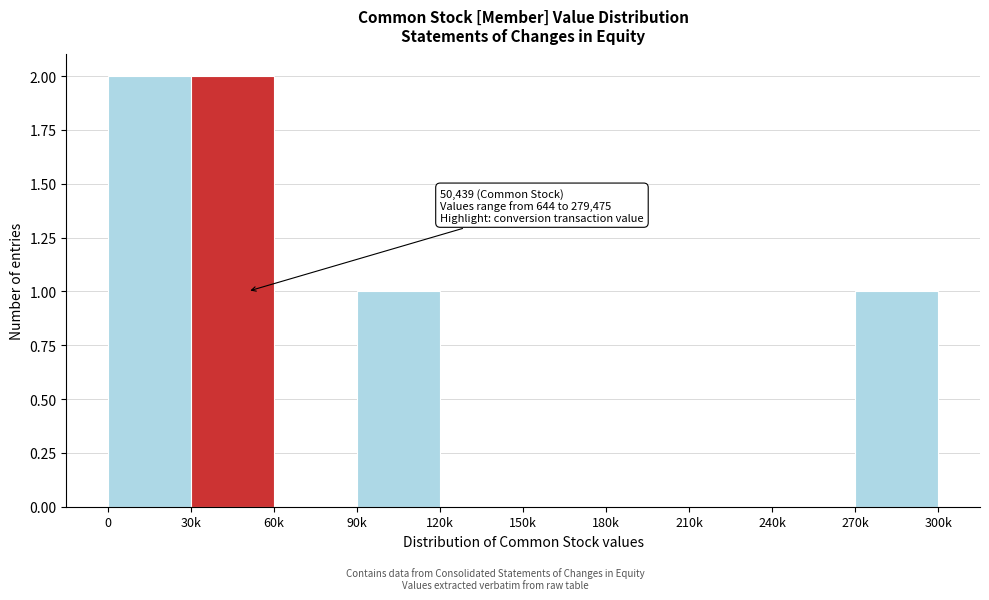

Reading left to right, what are all the values shown in this chart?

0=2	30k=2	60k=0	90k=1	120k=0	150k=0	180k=0	210k=0	240k=0	270k=1